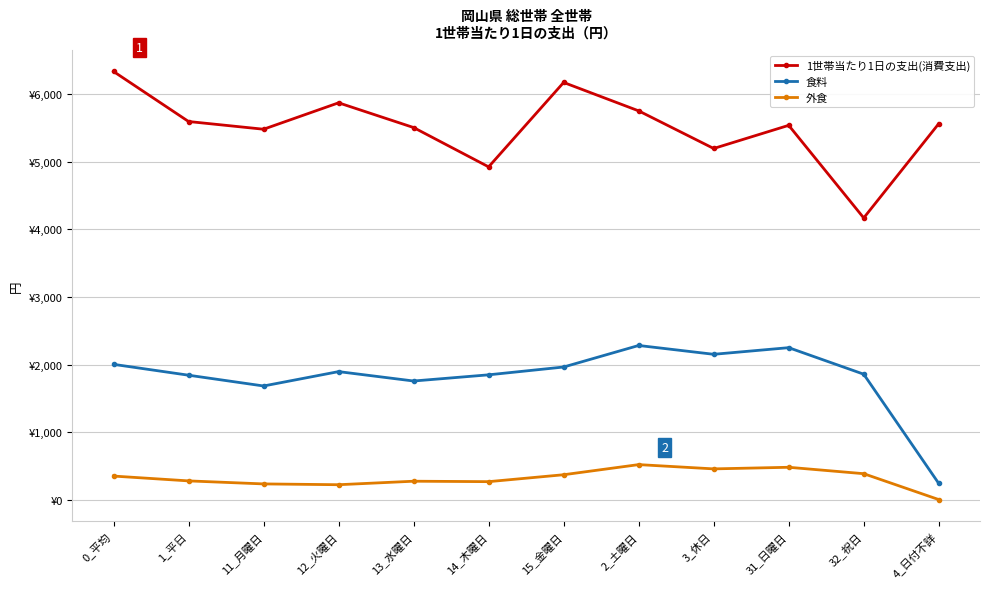

What are all the series names shown in the legend?

1世帯当たり1日の支出(消費支出), 食料, 外食